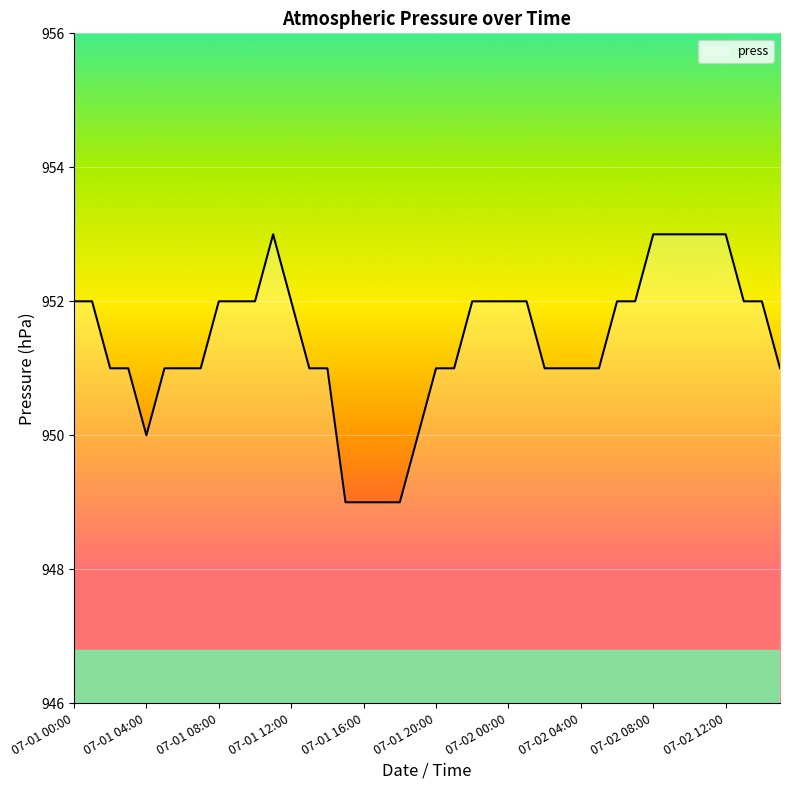

Reading left to right, extract all data points from this chart.

952	952	951	951	950	951	951	951	952	952	952	953	952	951	951	949	949	949	949	950	951	951	952	952	952	952	951	951	951	951	952	952	953	953	953	953	953	952	952	951